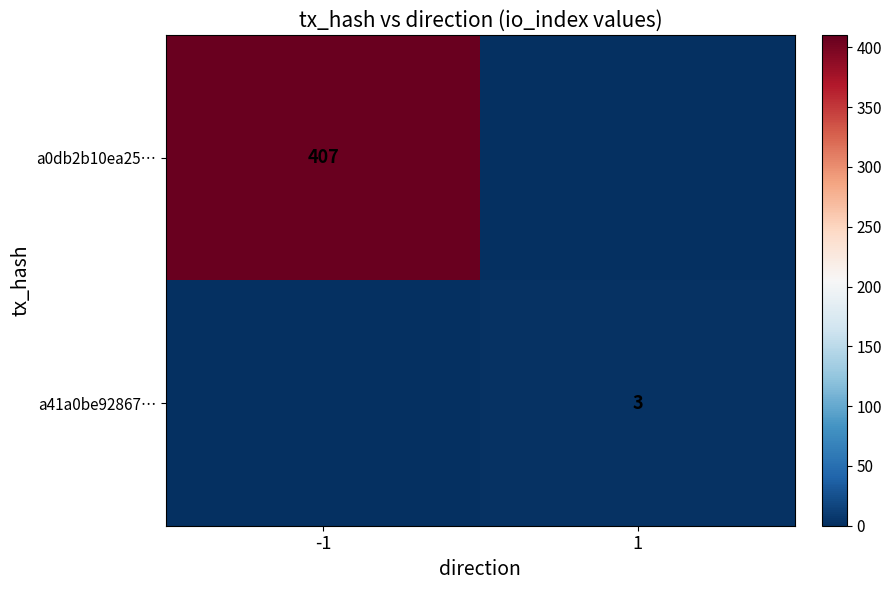

Is the value of a0db2b10ea25… at -1 greater than the value of a41a0be92867… at 1?

Yes